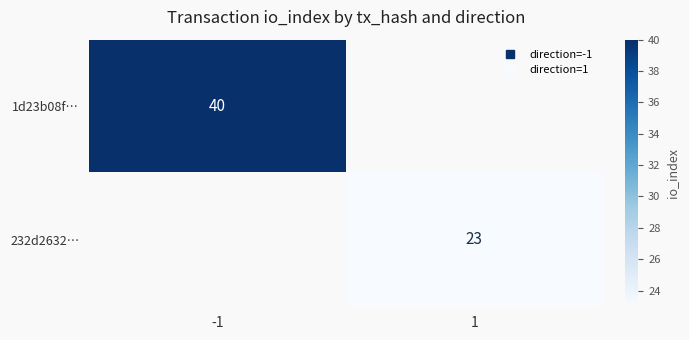

At how many categories does at least one series exceed 35?

1